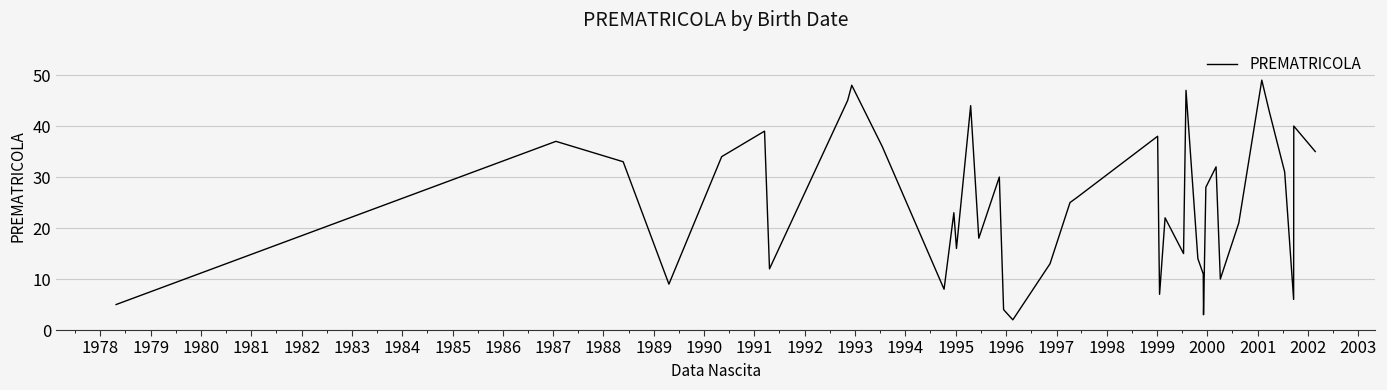

What is the maximum value shown in the chart?

49